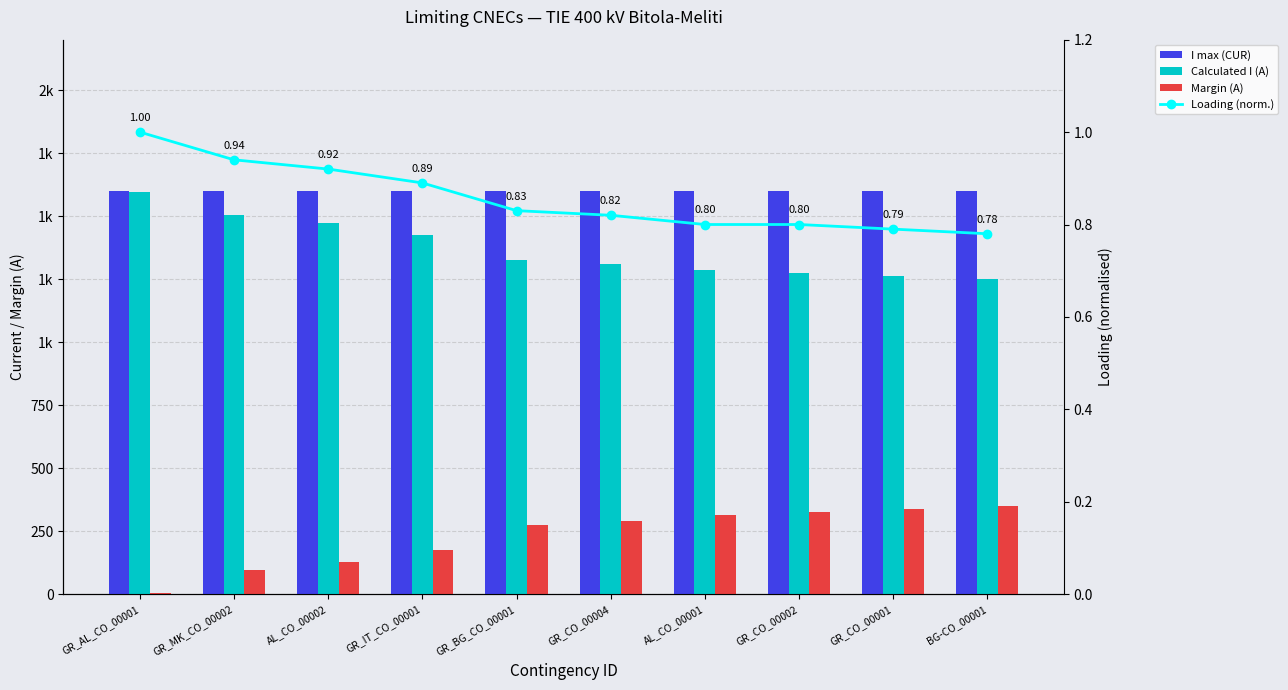

Does the chart contain any negative values?

No